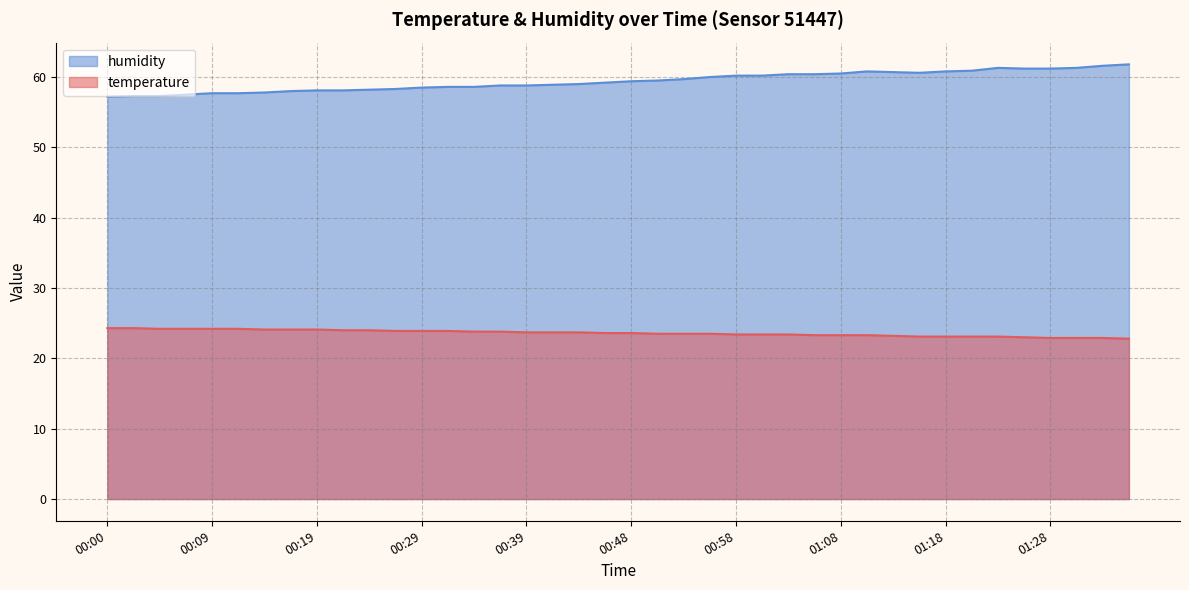

What is the total value across all series at 00:24?

82.2